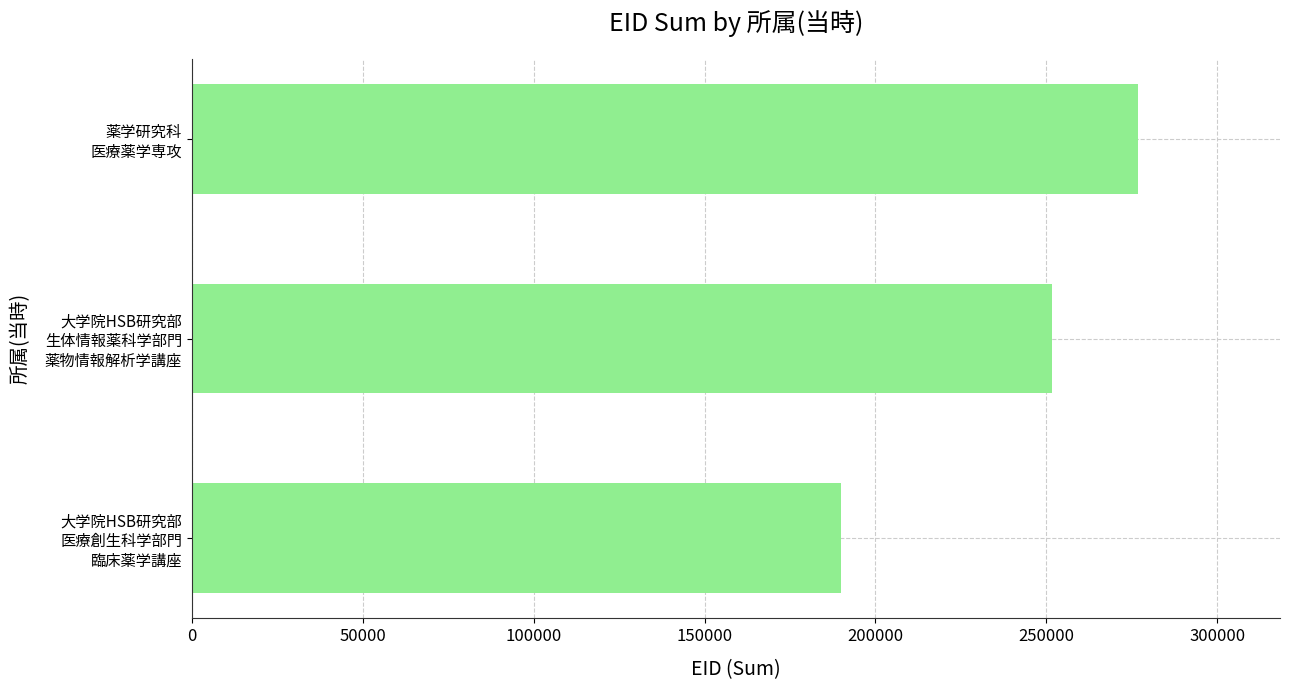

What is the difference between the maximum and minimum values?

86836